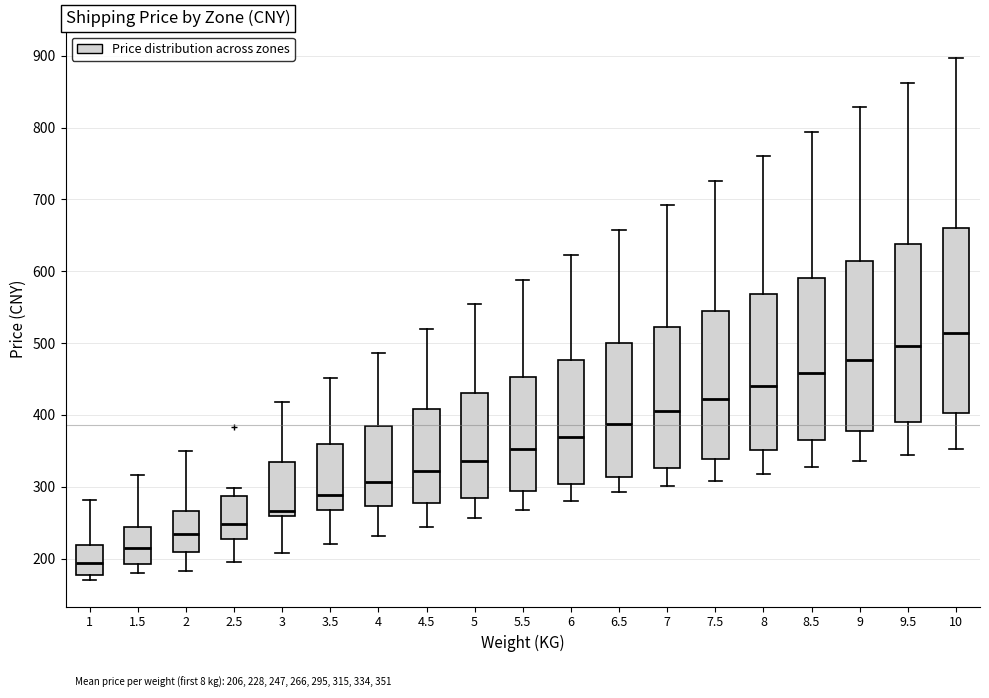

Which box's median line is the highest?

10